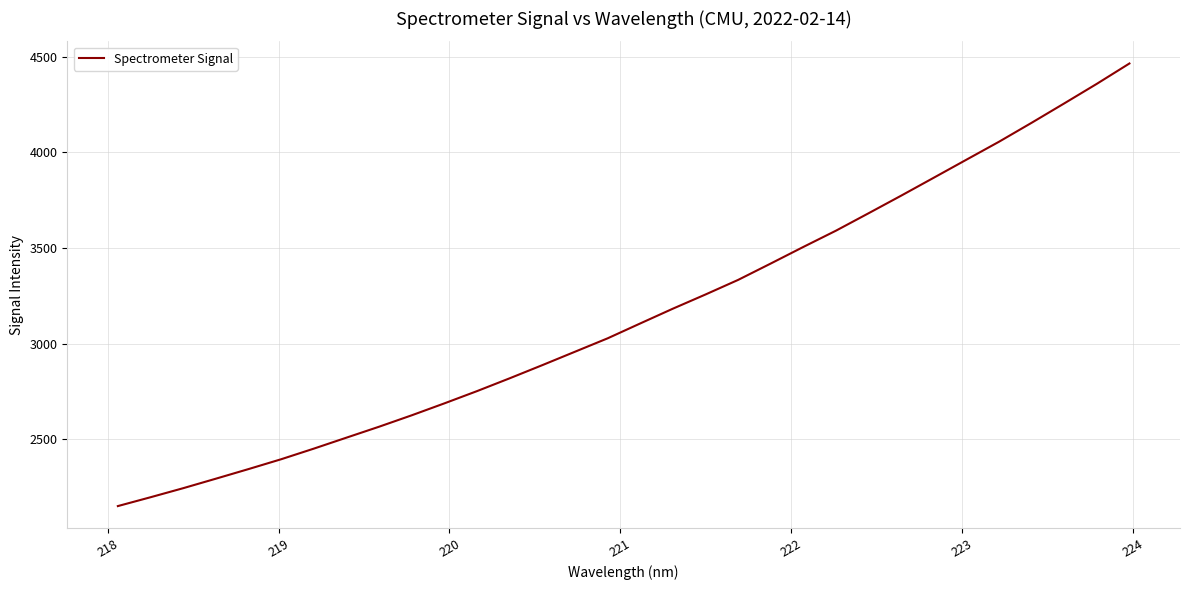

What is the sum of all values?

100885.5